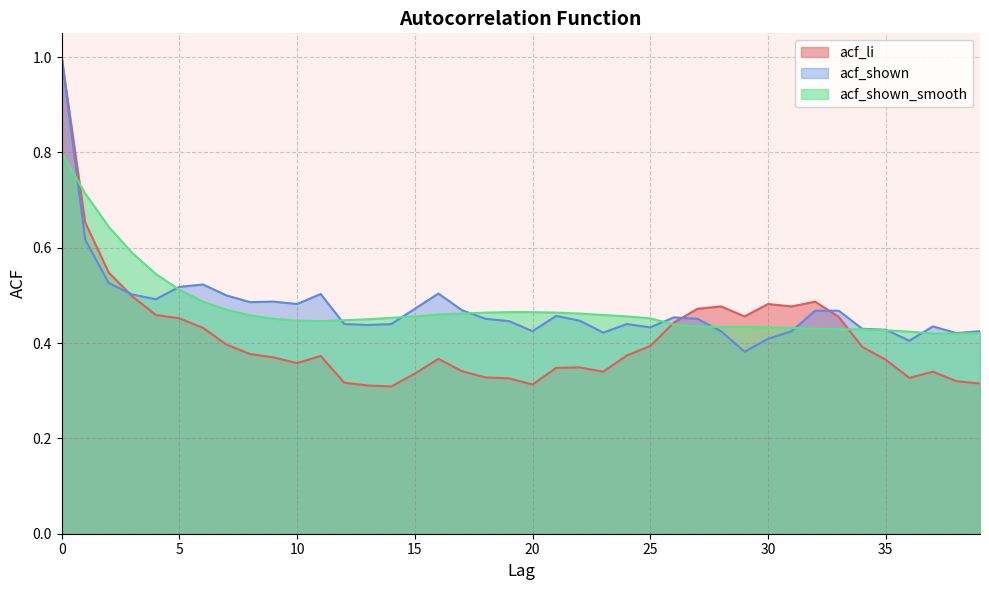

Which series changed the most between 2 and 22?

acf_li